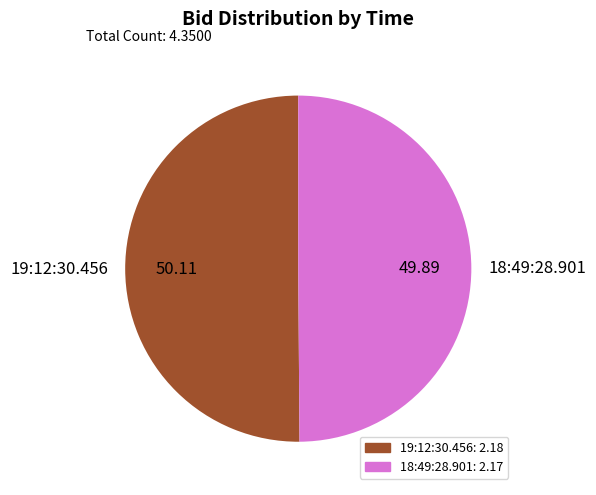

Is it true that 19:12:30.456 is 50% of the pie?

True